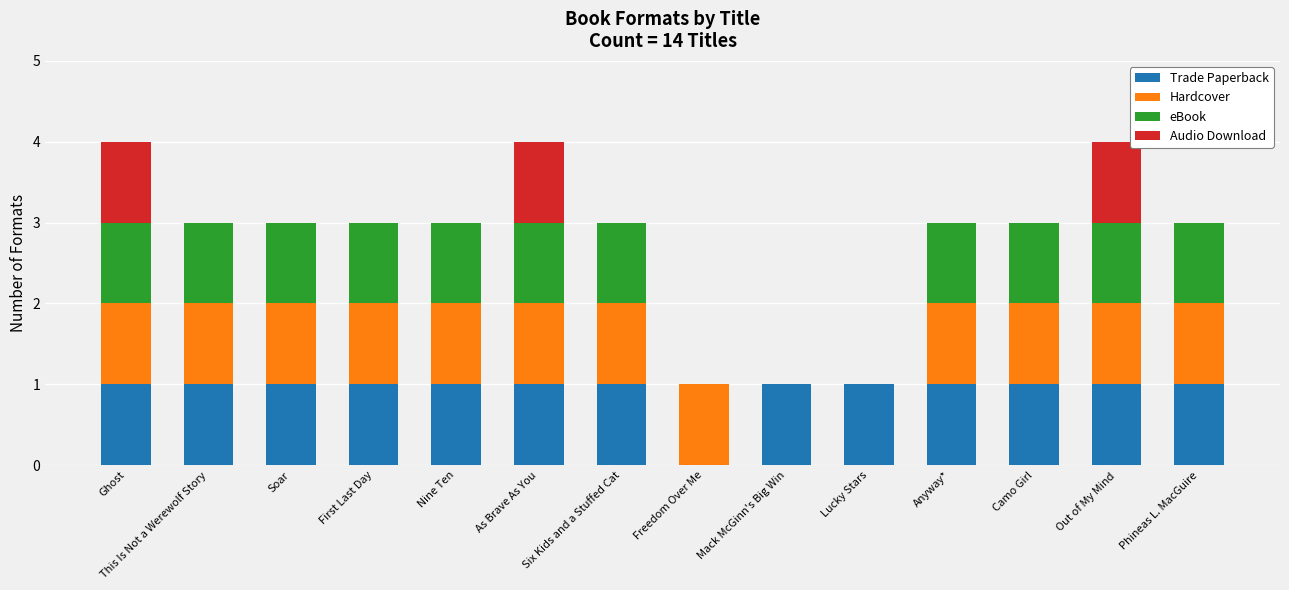

True or false: Trade Paperback has a value of 1 at As Brave As You.

True